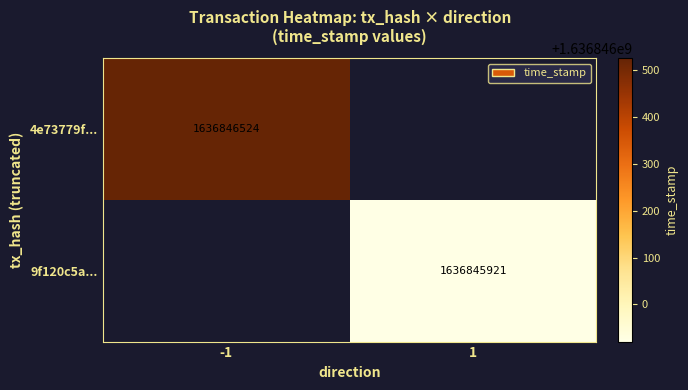

Count the number of data series in this chart.

2